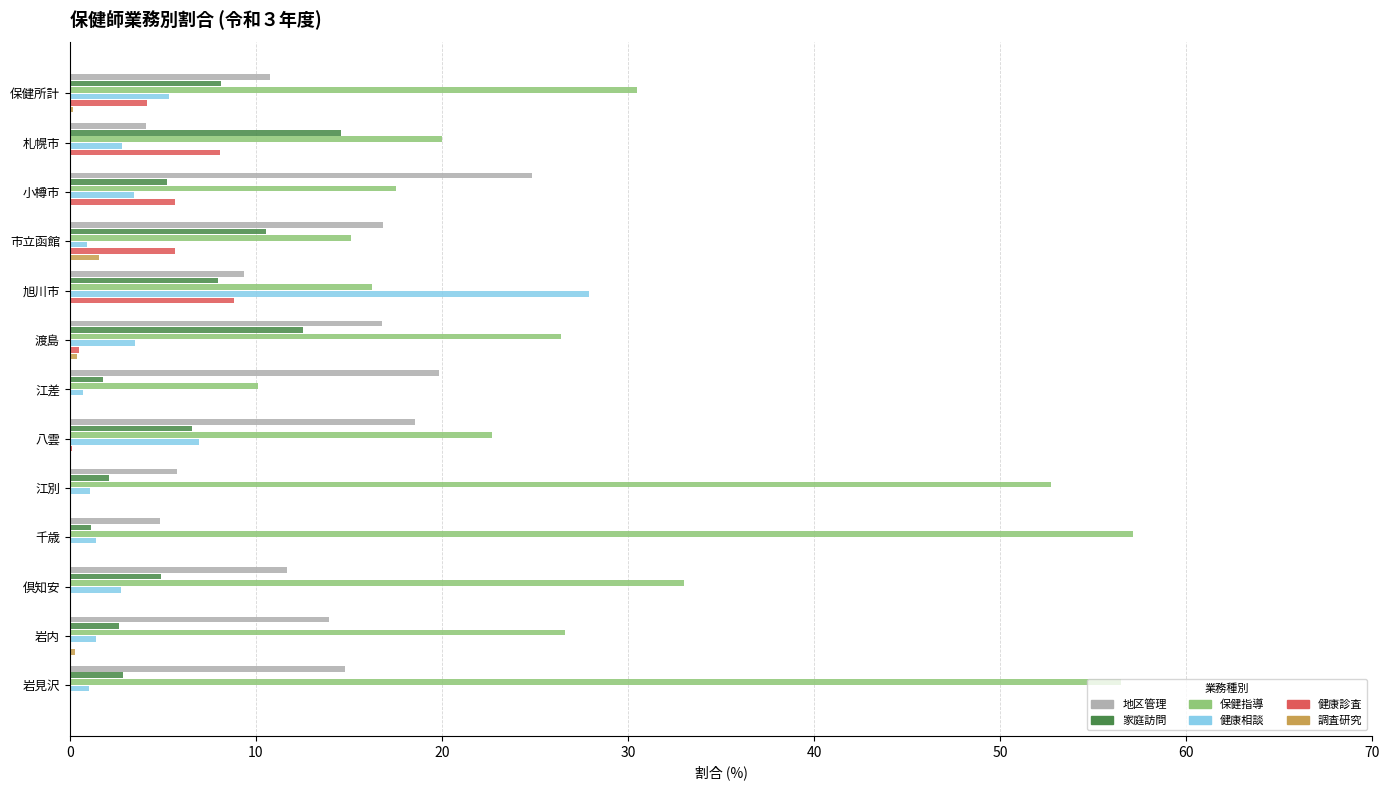

Which series changed the most between 江差 and 千歳?

保健指導